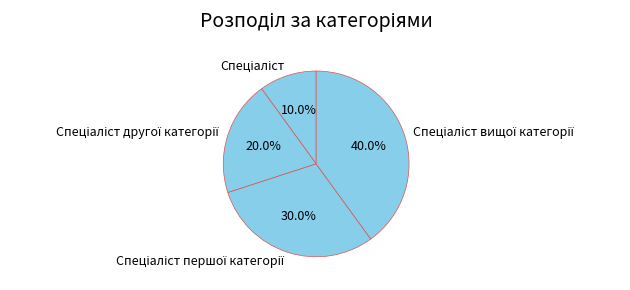

Does any single category account for the majority?

No